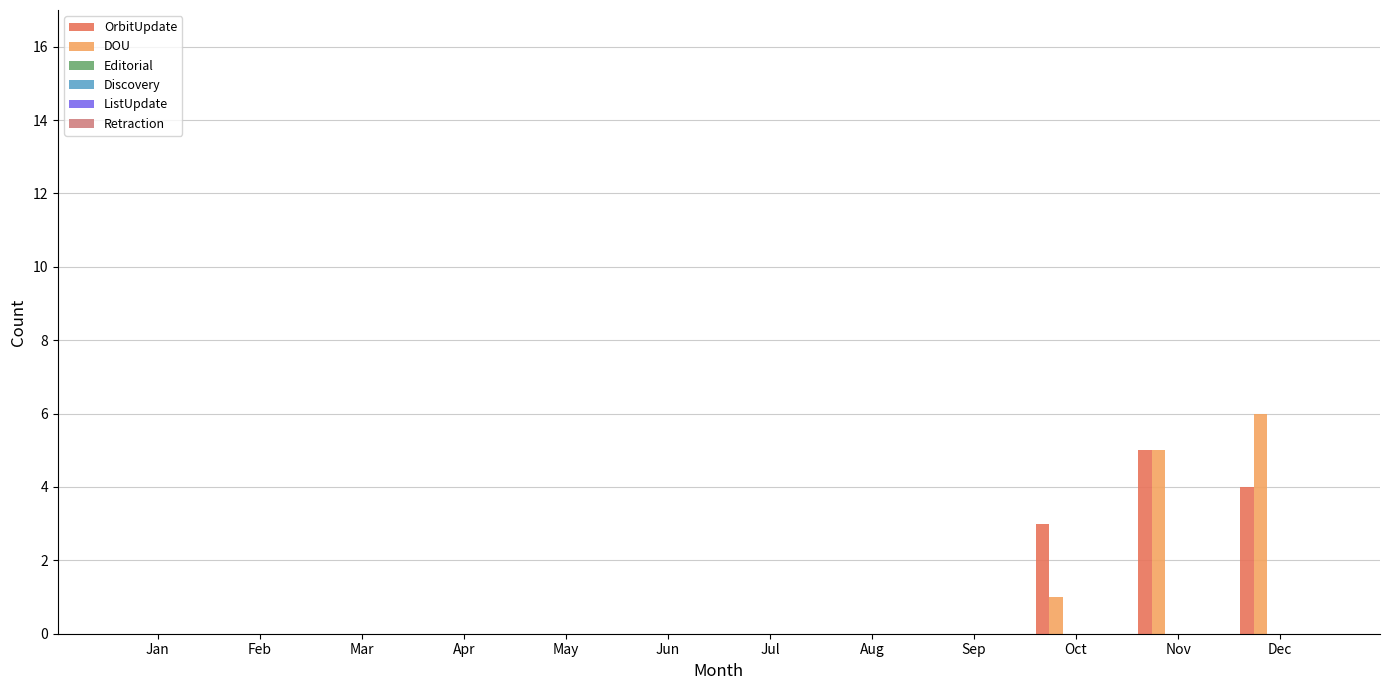

What is the maximum value shown in the chart?

6